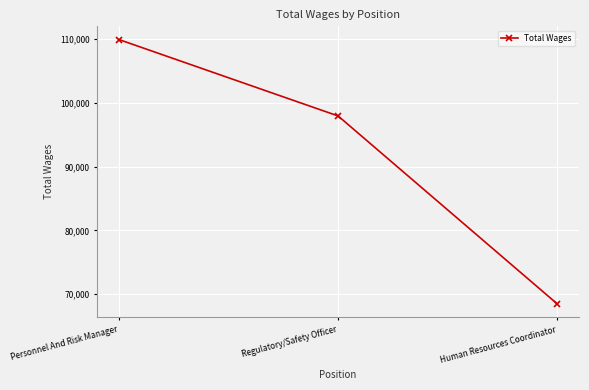

Is it true that the value at Human Resources Coordinator is 68462?

True